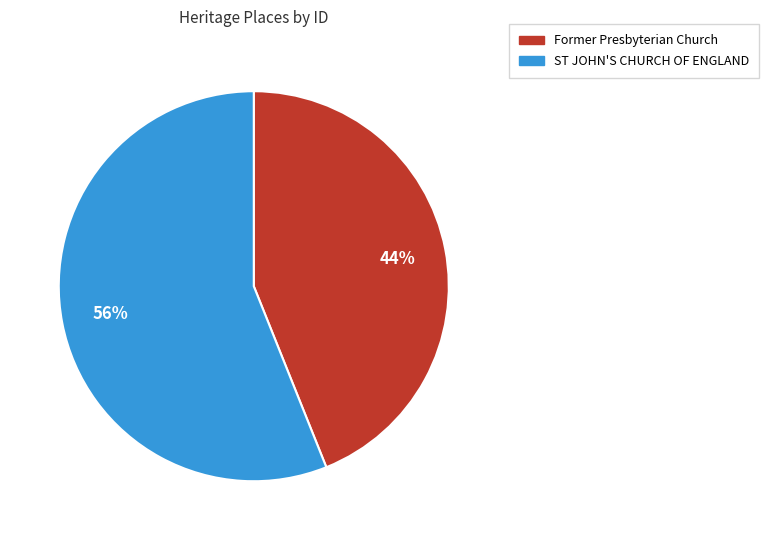

To the nearest percent, what percentage of the pie is Former Presbyterian Church?

44%